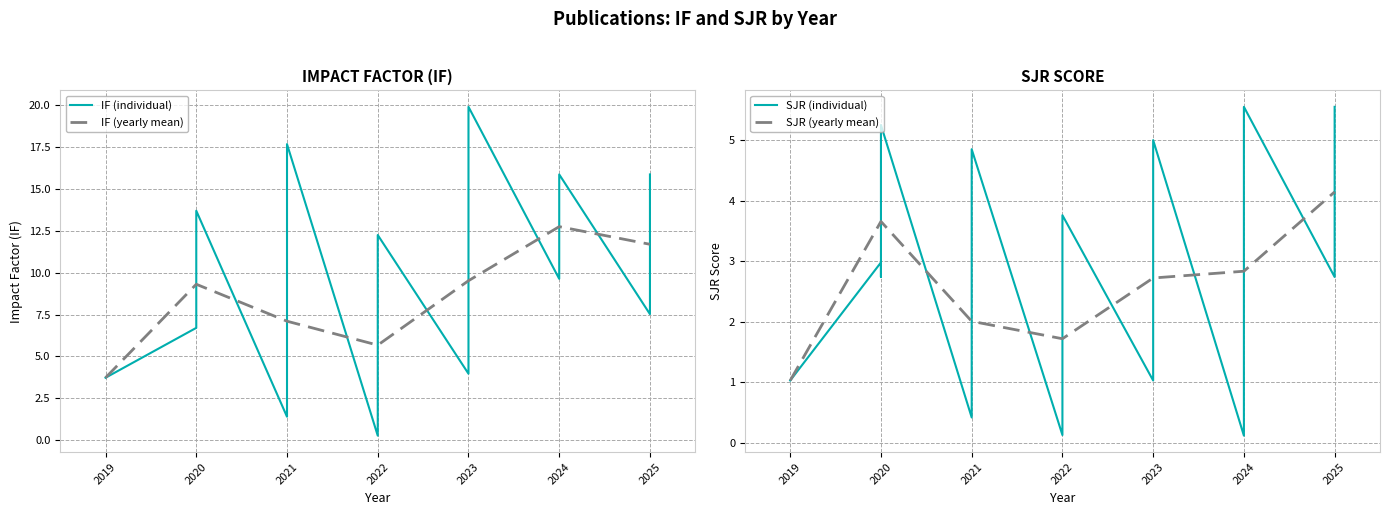

True or false: IF (yearly mean) has a value of 5.7 at 2022.

True